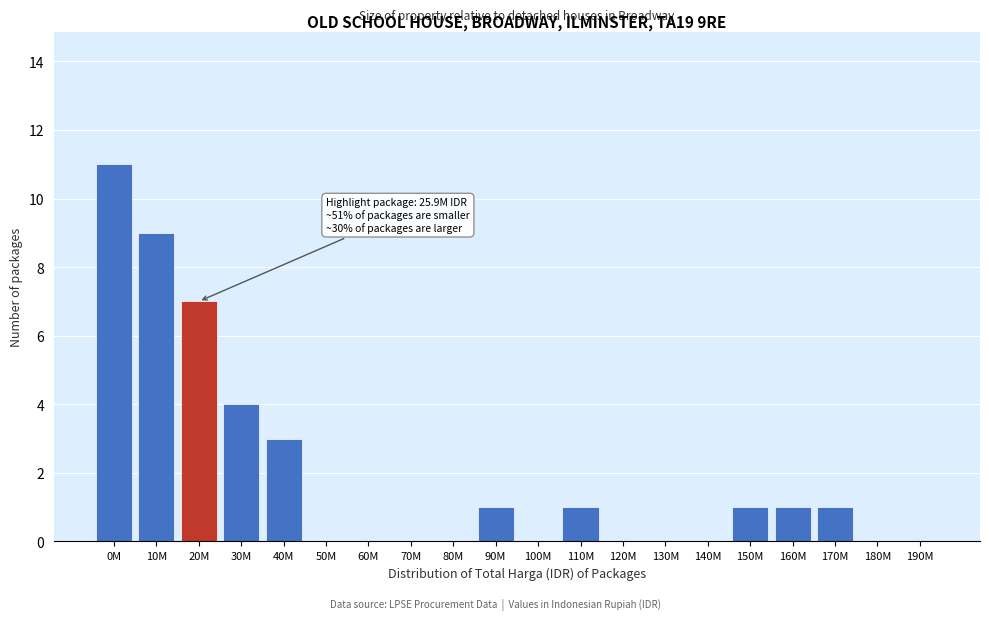

Reading left to right, what are all the values shown in this chart?

0M=11	10M=9	20M=7	30M=4	40M=3	50M=0	60M=0	70M=0	80M=0	90M=1	100M=0	110M=1	120M=0	130M=0	140M=0	150M=1	160M=1	170M=1	180M=0	190M=0